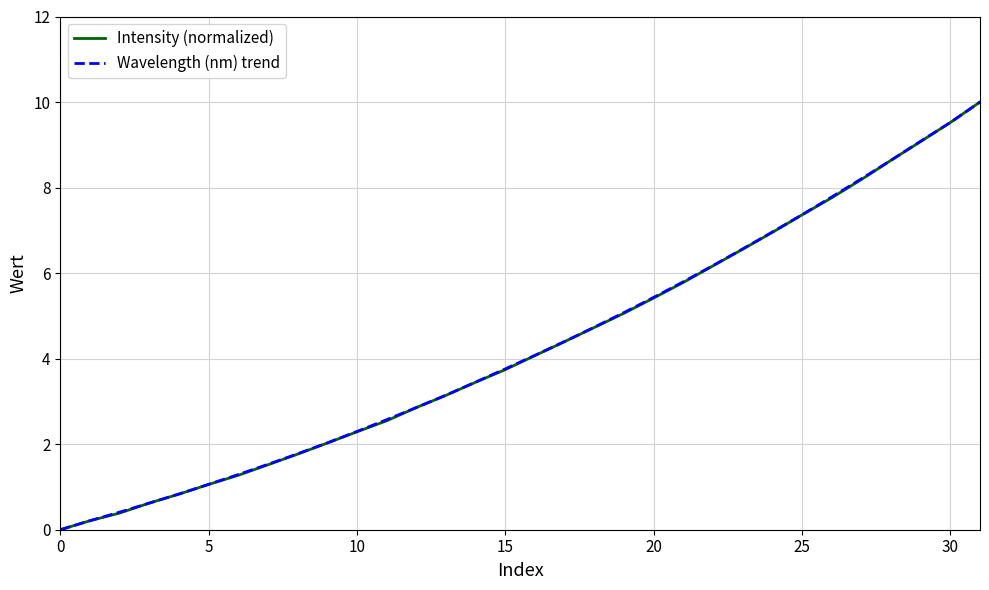

What is the highest value of the Intensity (normalized) series?

10.0